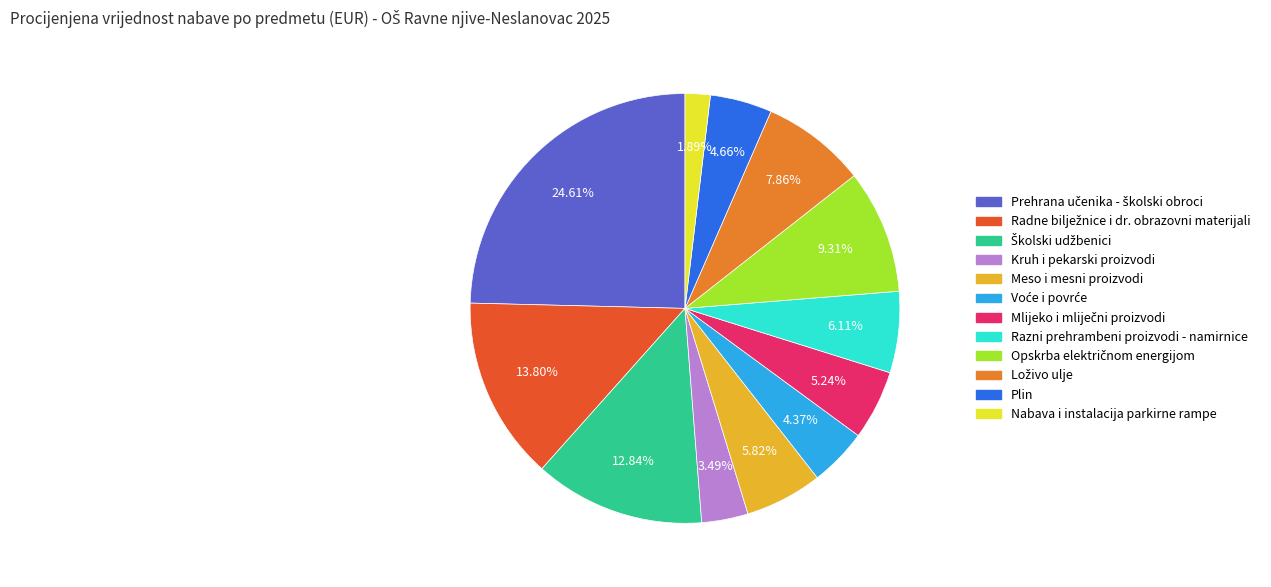

Does any single category account for the majority?

No